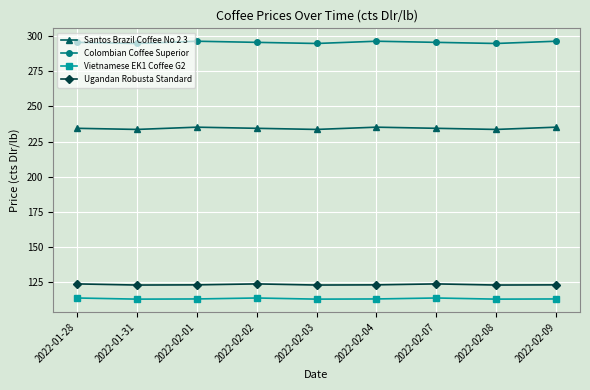

What is the sum of the Santos Brazil Coffee No 2 3 values at 2022-01-31 and 2022-01-28?

468.0